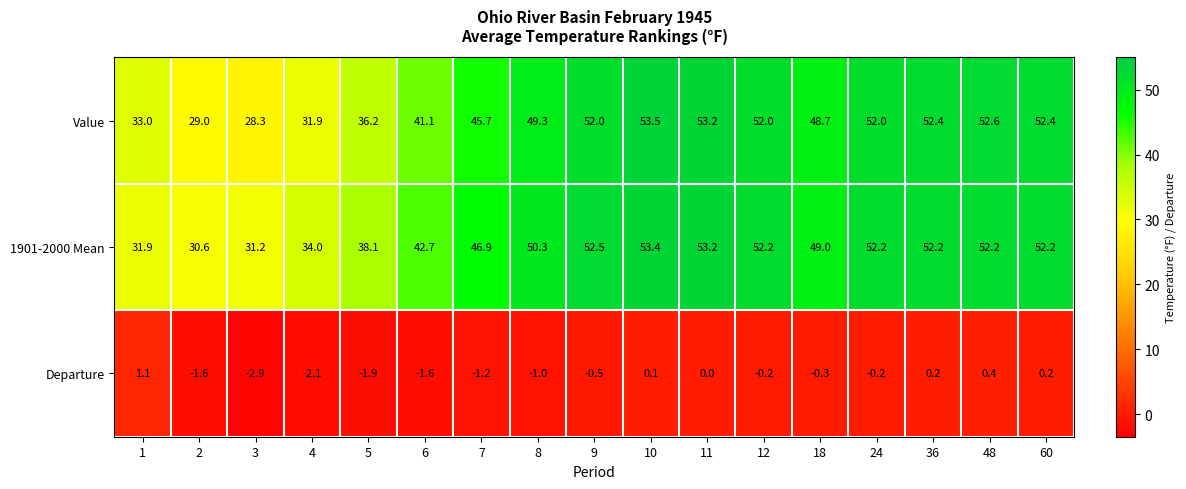

Which series has the widest spread of values?

Value